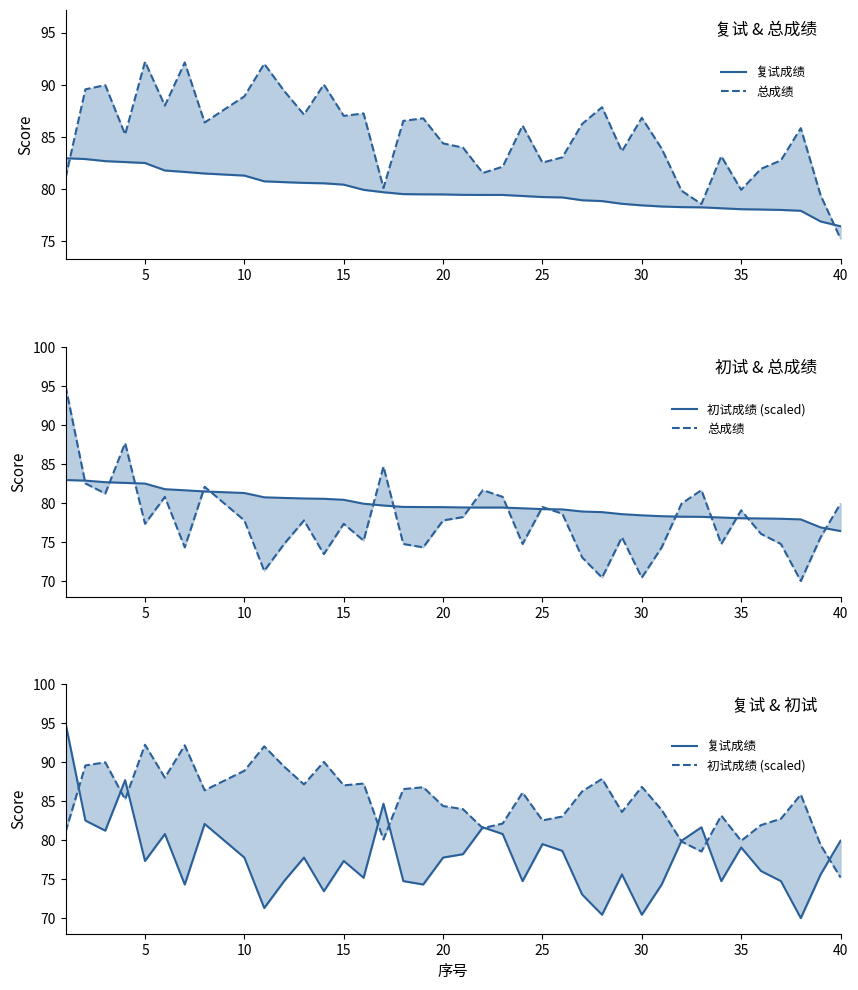

What is the difference between the second highest and second lowest values in the 复试成绩 series?

17.2